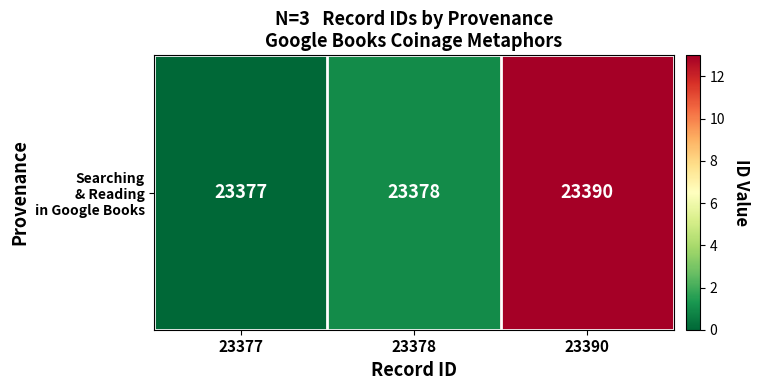

The chart shows a value of -7 at 23377. True or false?

False